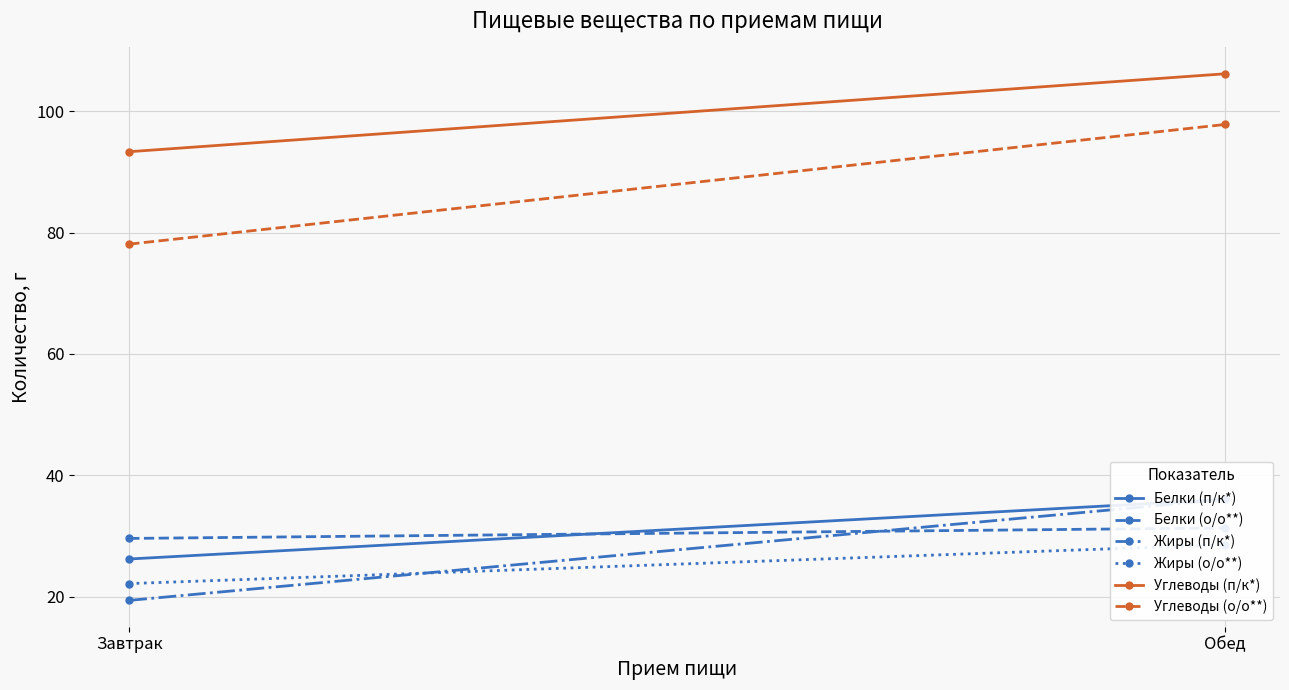

Read the Углеводы (о/о**) value at Завтрак.

78.1